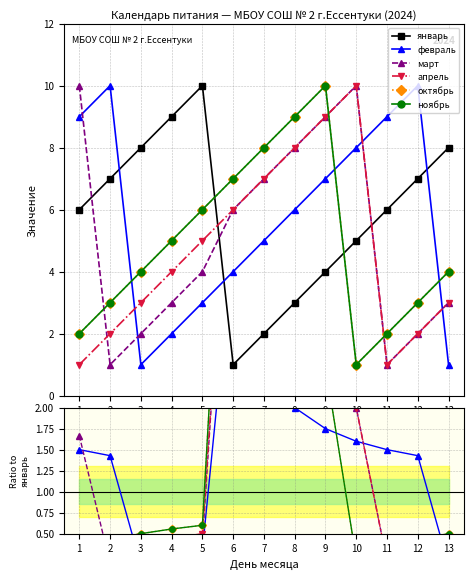

How many lines are shown in the chart?

6